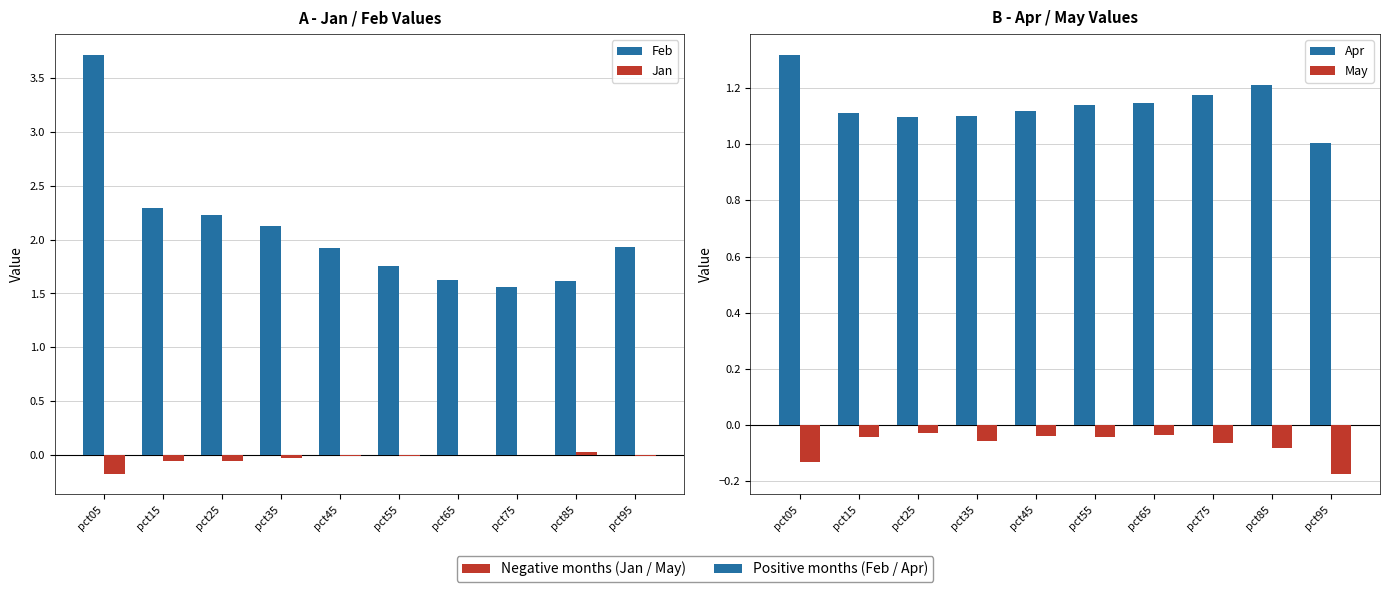

What is the value of the Feb bar at the 4th from the left?

2.1